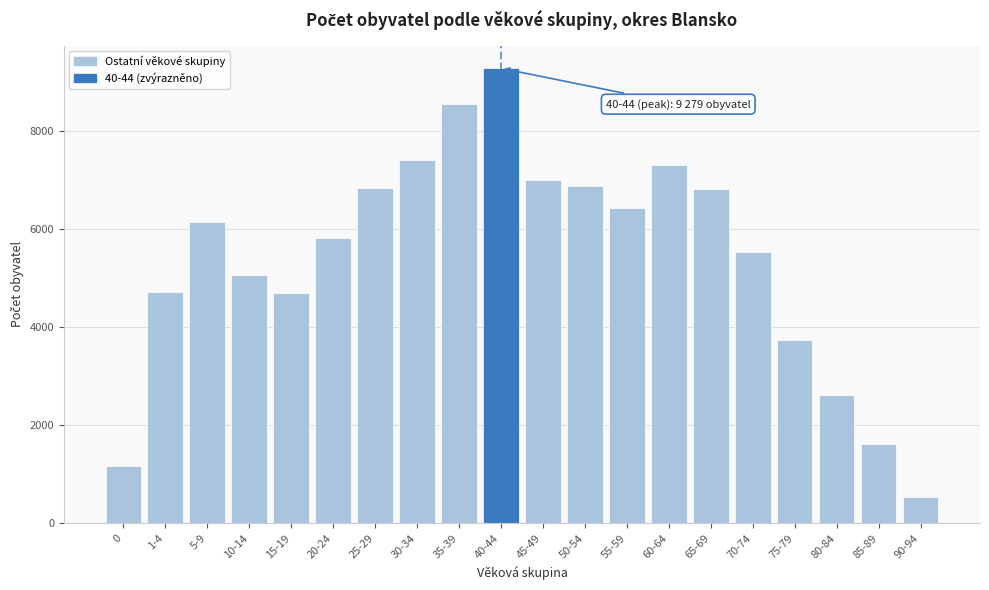

At which category does the chart reach its minimum across all series?

90-94